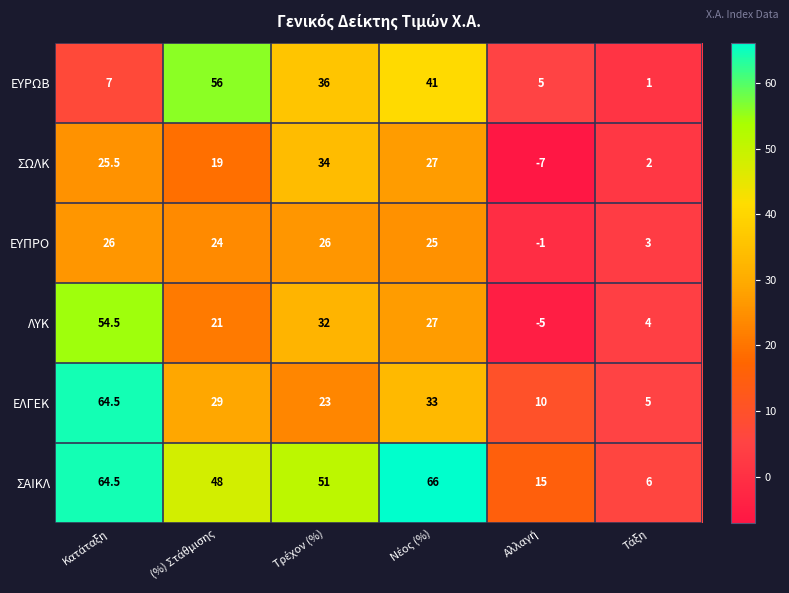

What is the average value of the ΣΑΙΚΛ series?

41.8